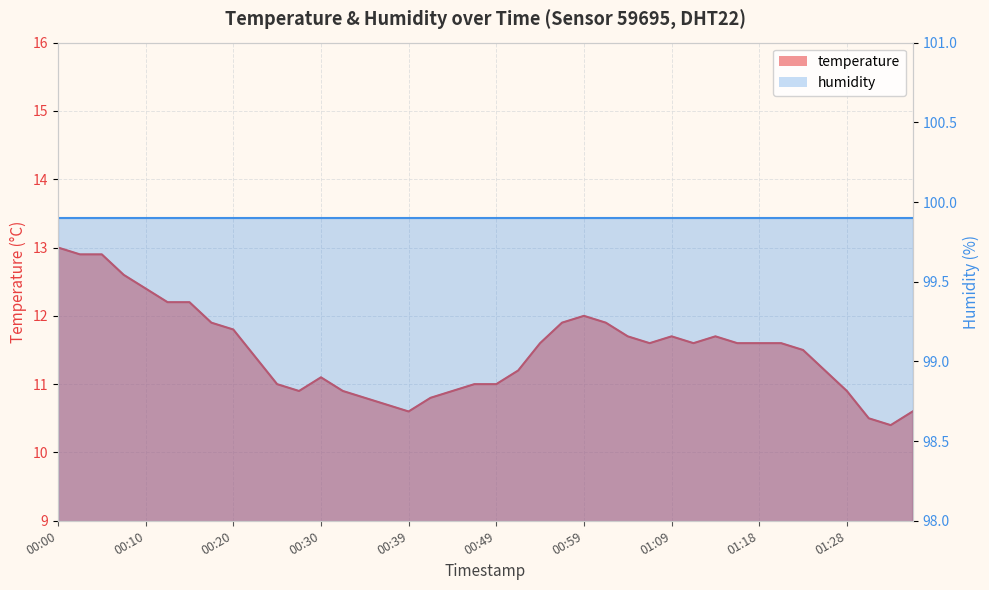

Where does the data first go above 11?

00:00